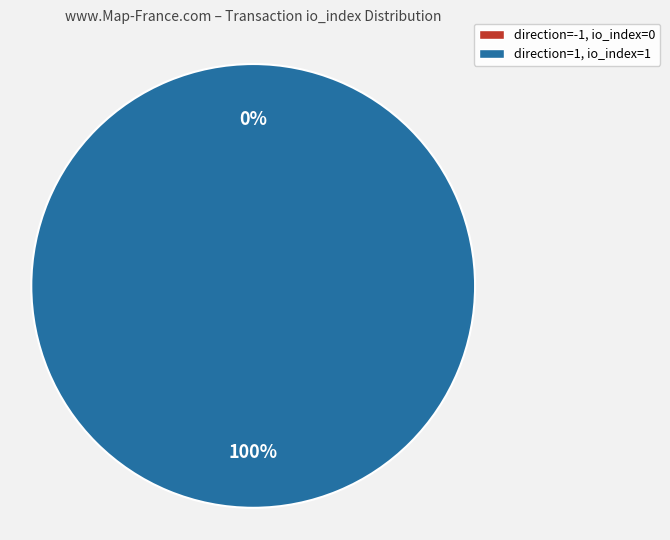

To the nearest percent, what is the difference between the largest and smallest slice percentages?

100%